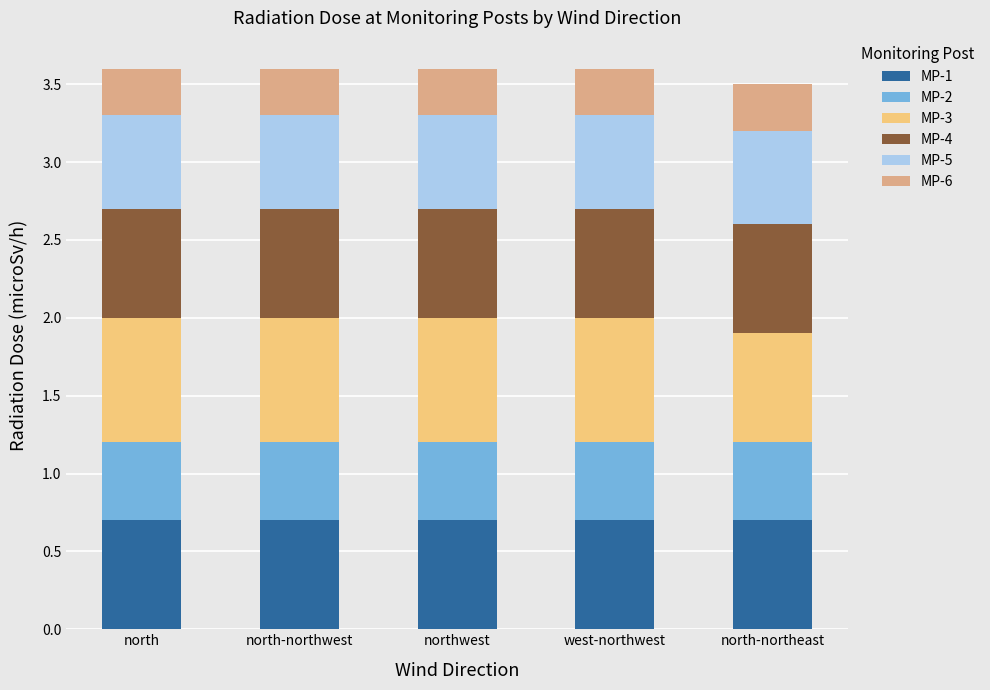

What is the total value across all series at northwest?

3.6